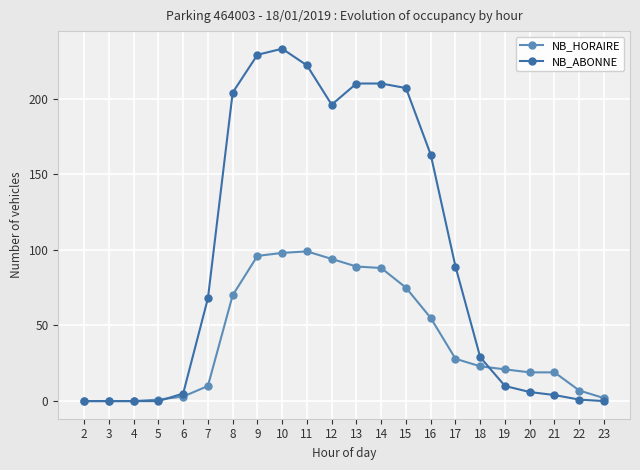

True or false: NB_ABONNE has more than 0 points higher than both neighbors.

True